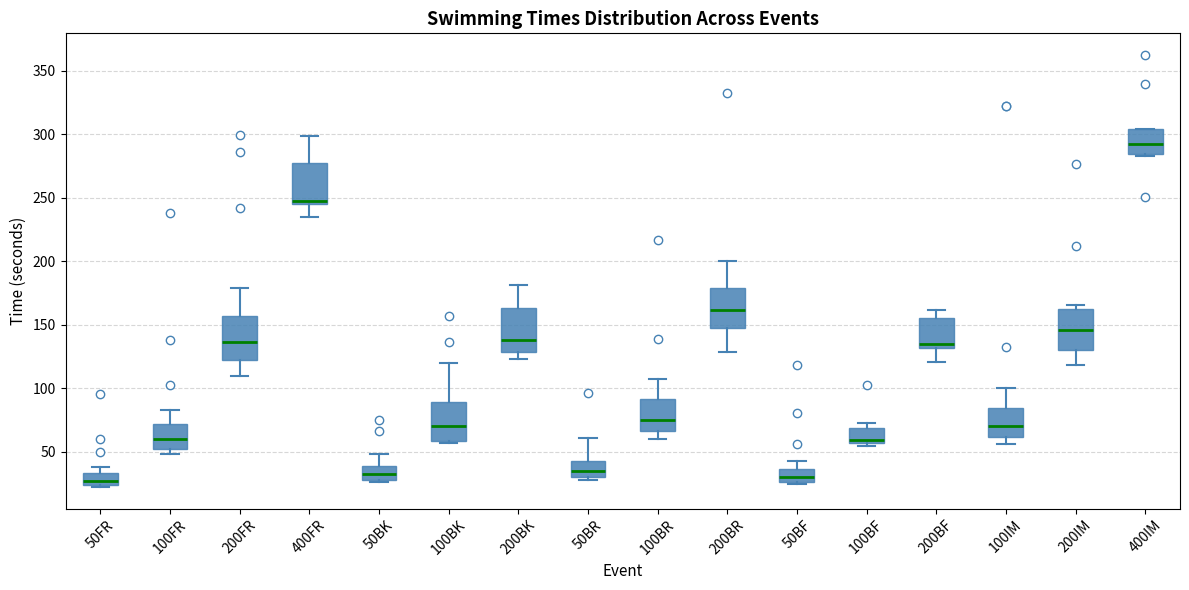

Where does the upper whisker of the box for 100BR end on the y-axis? The values are not printed on the chart, so give them approximately, as read against the axis.

110